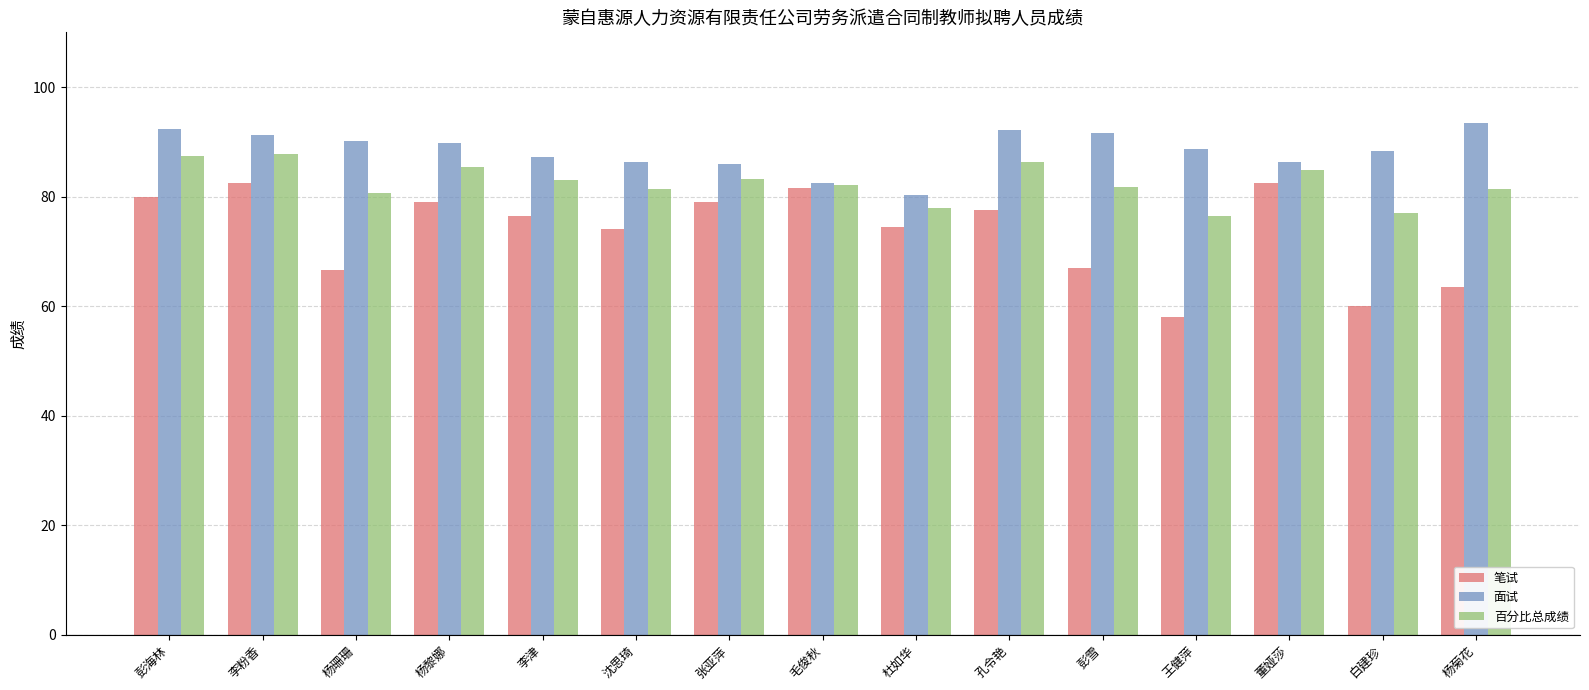

The 笔试 series shows 17.5 at 杨黎娜. True or false?

False